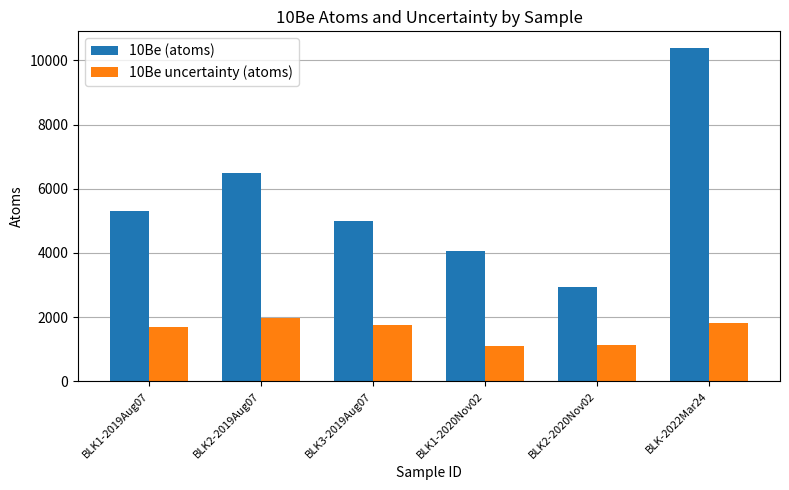

How many categories are shown in the chart?

6